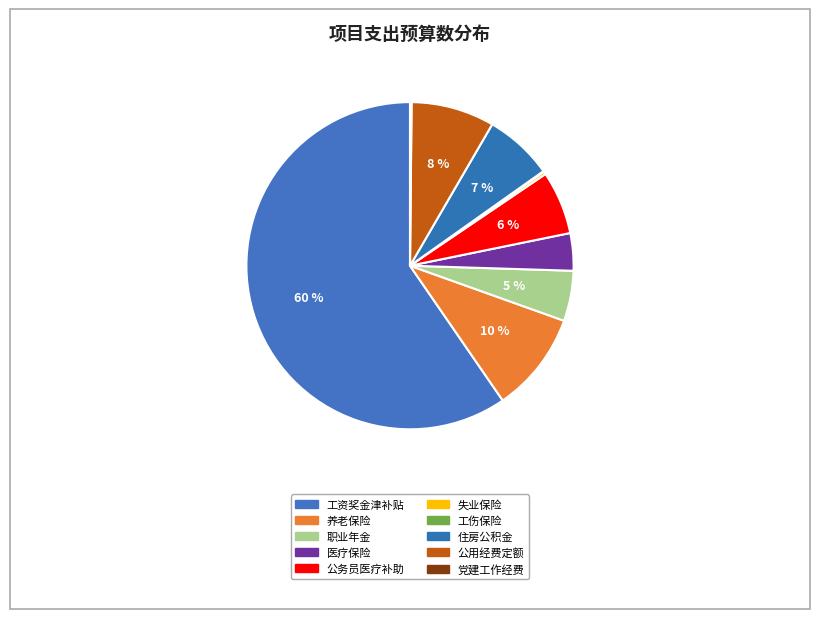

How many slices are in this pie chart?

10